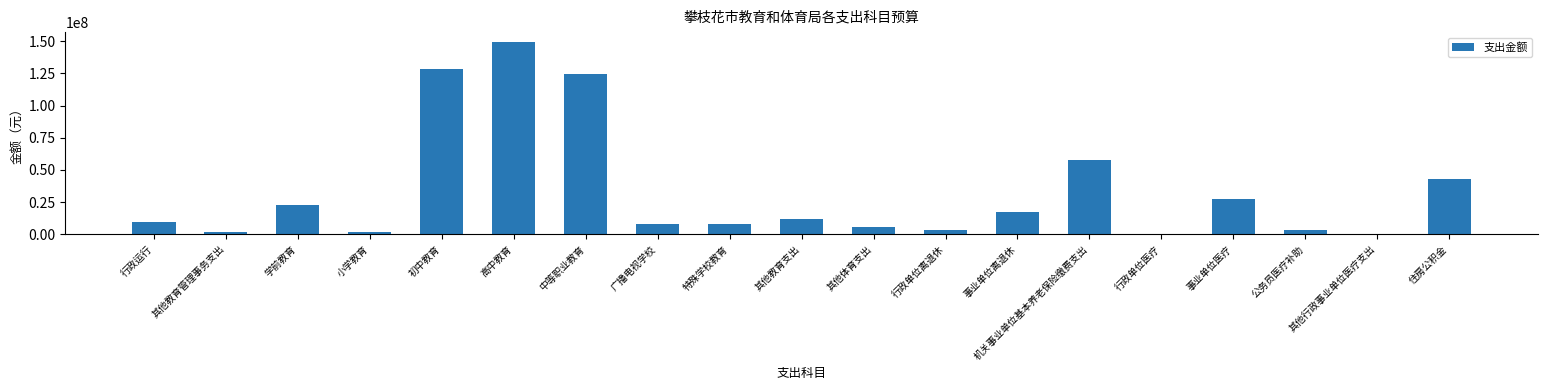

The value at 事业单位医疗 is 41582849.3. True or false?

False